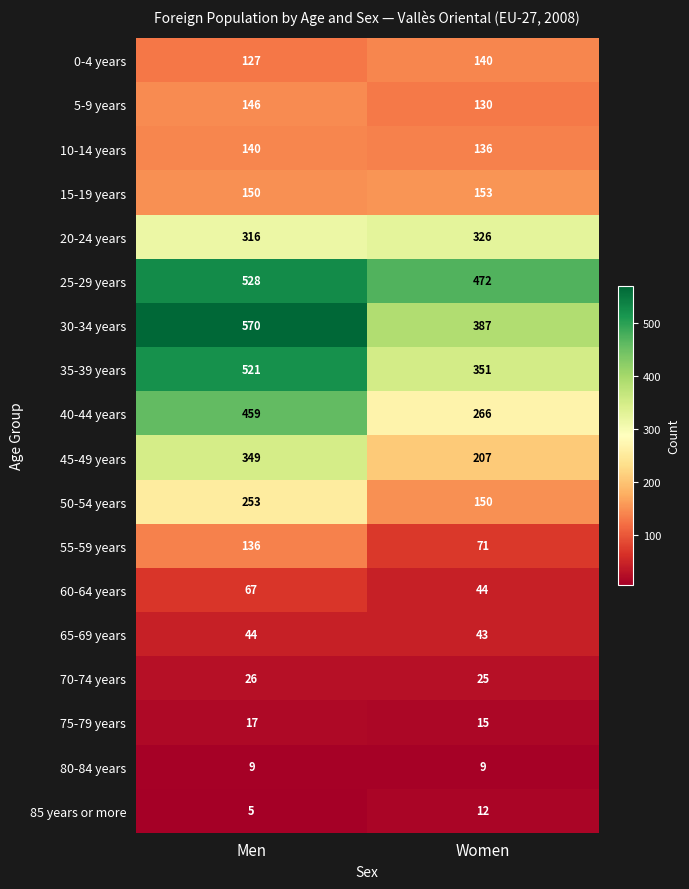

At which label is 40-44 years closest to 362?

Women